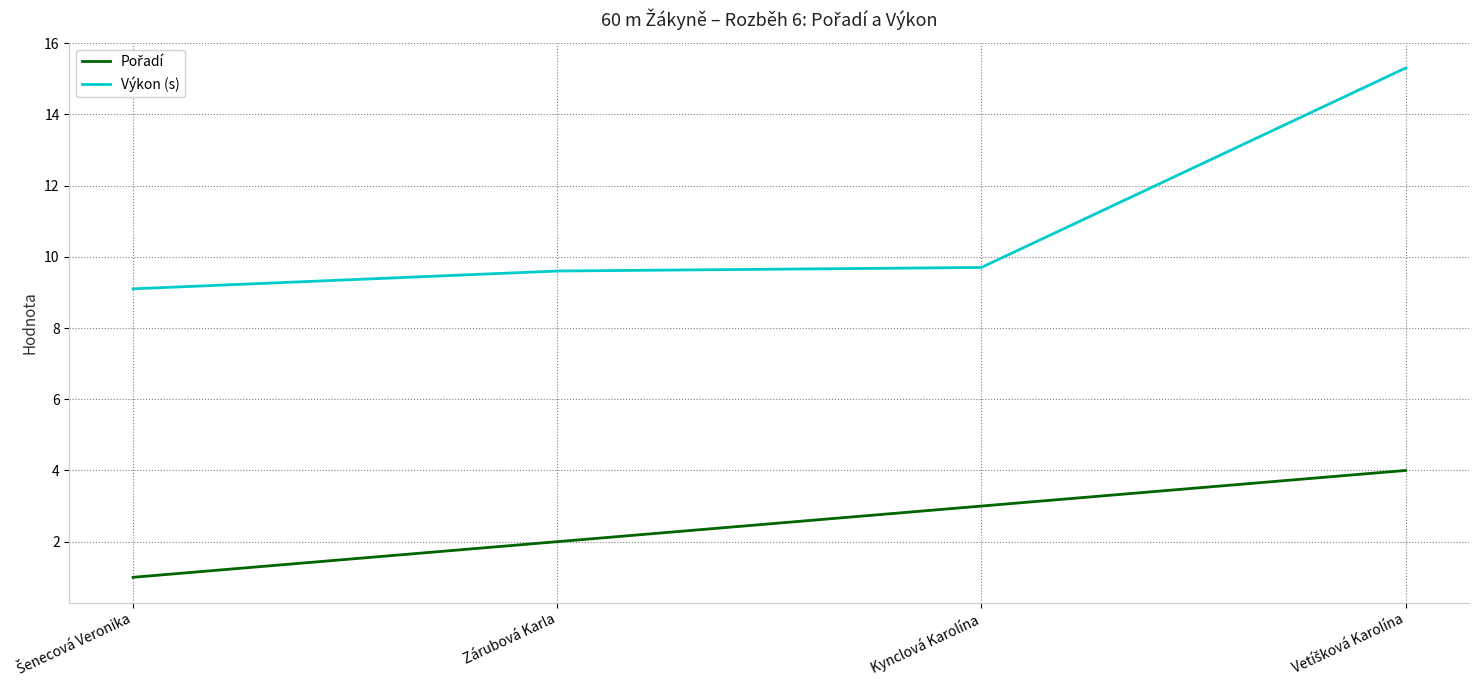

What position from the right is Kynclová Karolína?

2